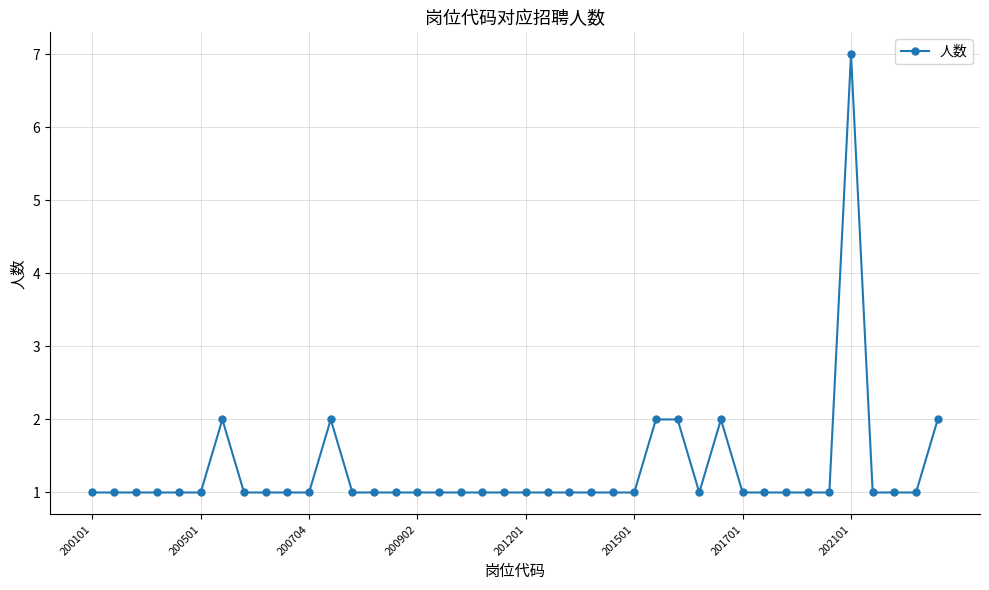

How many categories are shown in the chart?

40